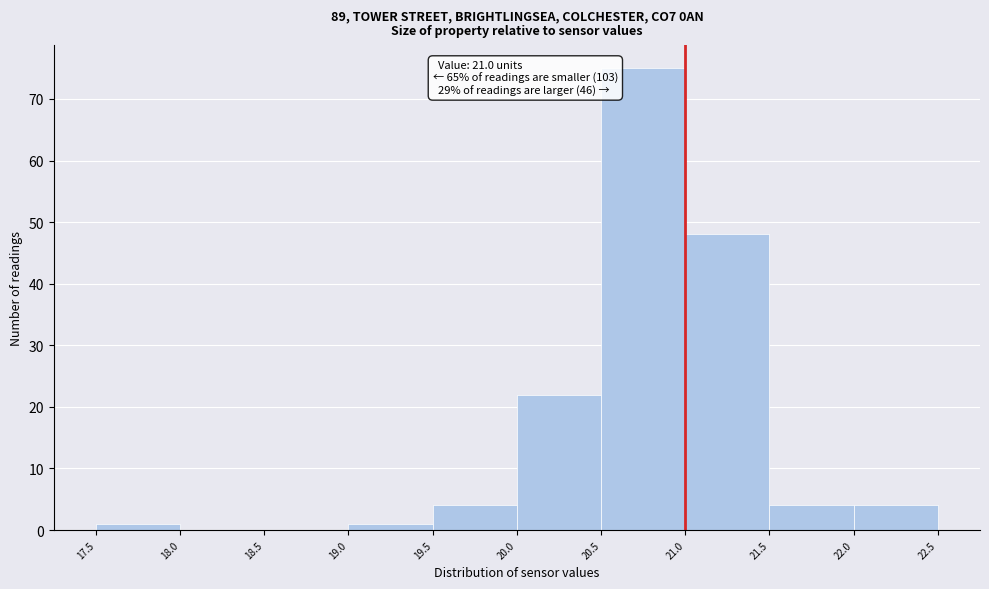

Which range on the x-axis has the tallest bar?

20.5 to 21.0